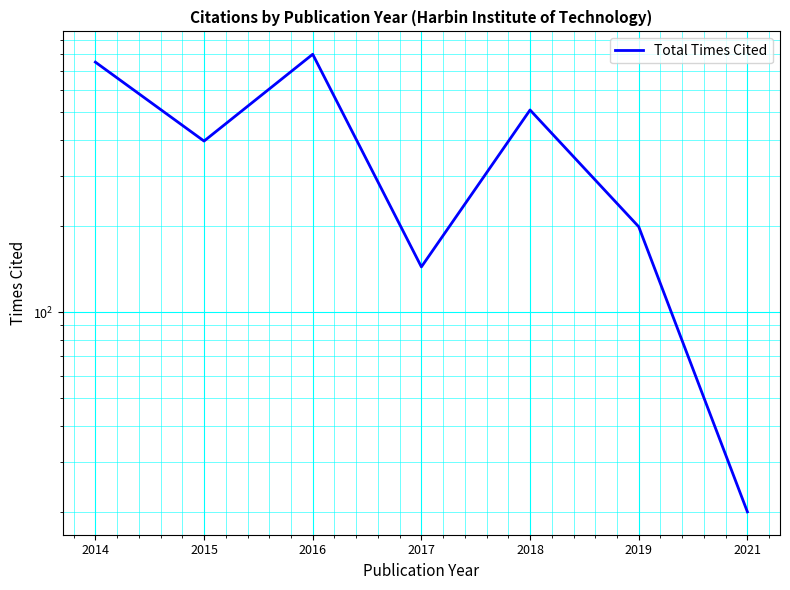

At which category does the data reach its first local peak?

2016